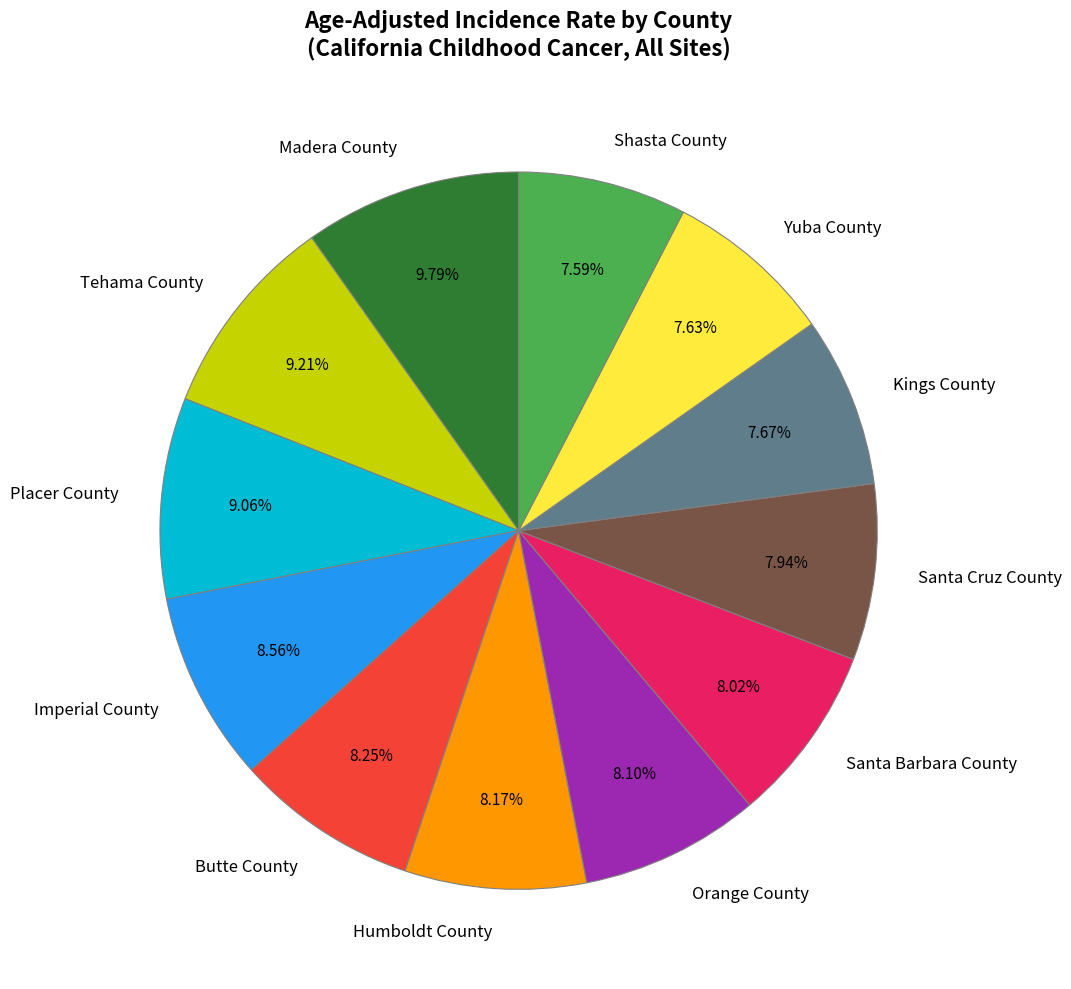

How many segments does this pie chart have?

12